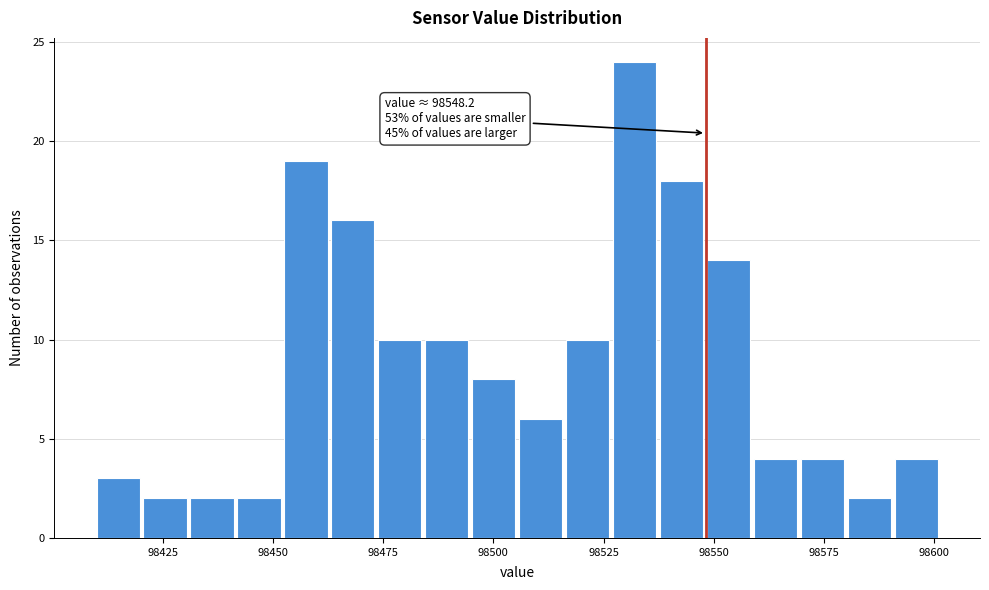

Read against the x-axis, roughly where is the centre of the tallest bar?

98530